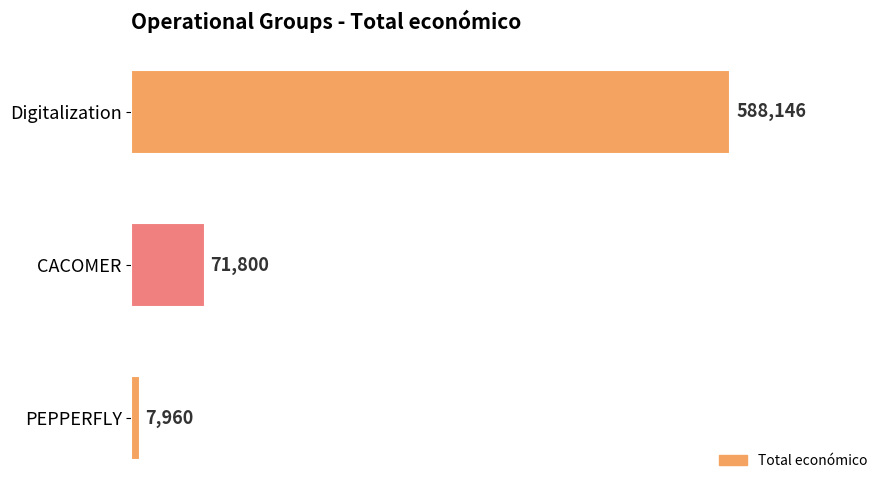

Reading top to bottom, what are all the values shown in this chart?

Digitalization=588146	CACOMER=71800	PEPPERFLY=7960